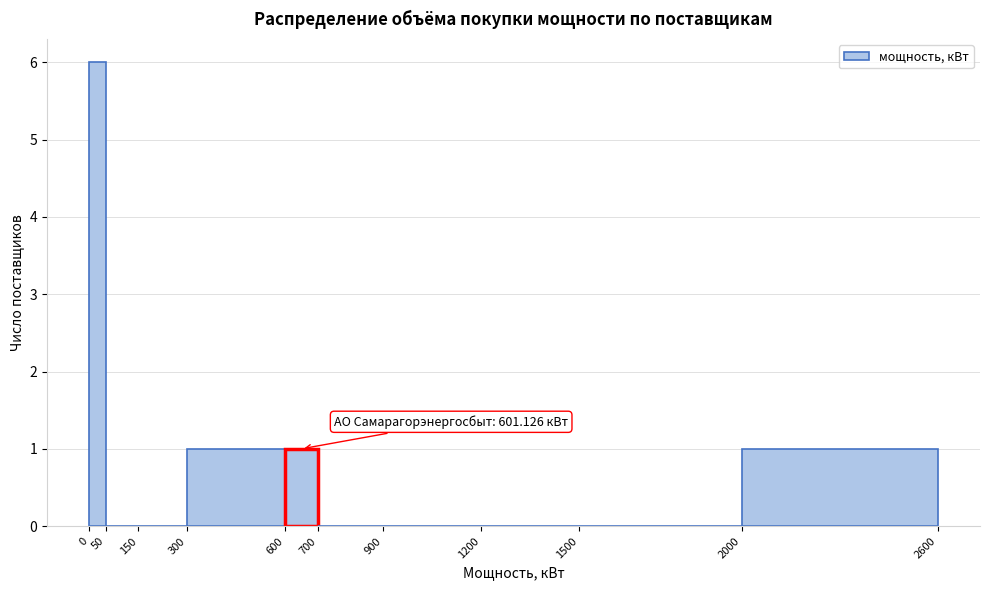

Over which range of the x-axis is the bar tallest?

0 to 50